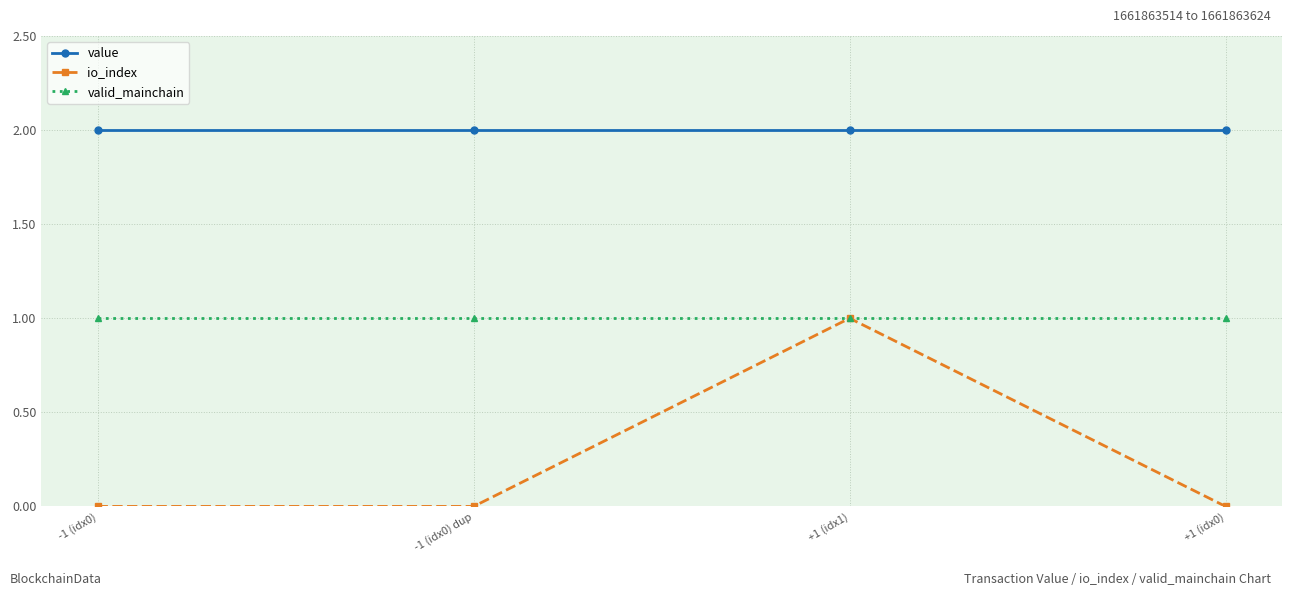

Which series has the largest total across all categories?

value